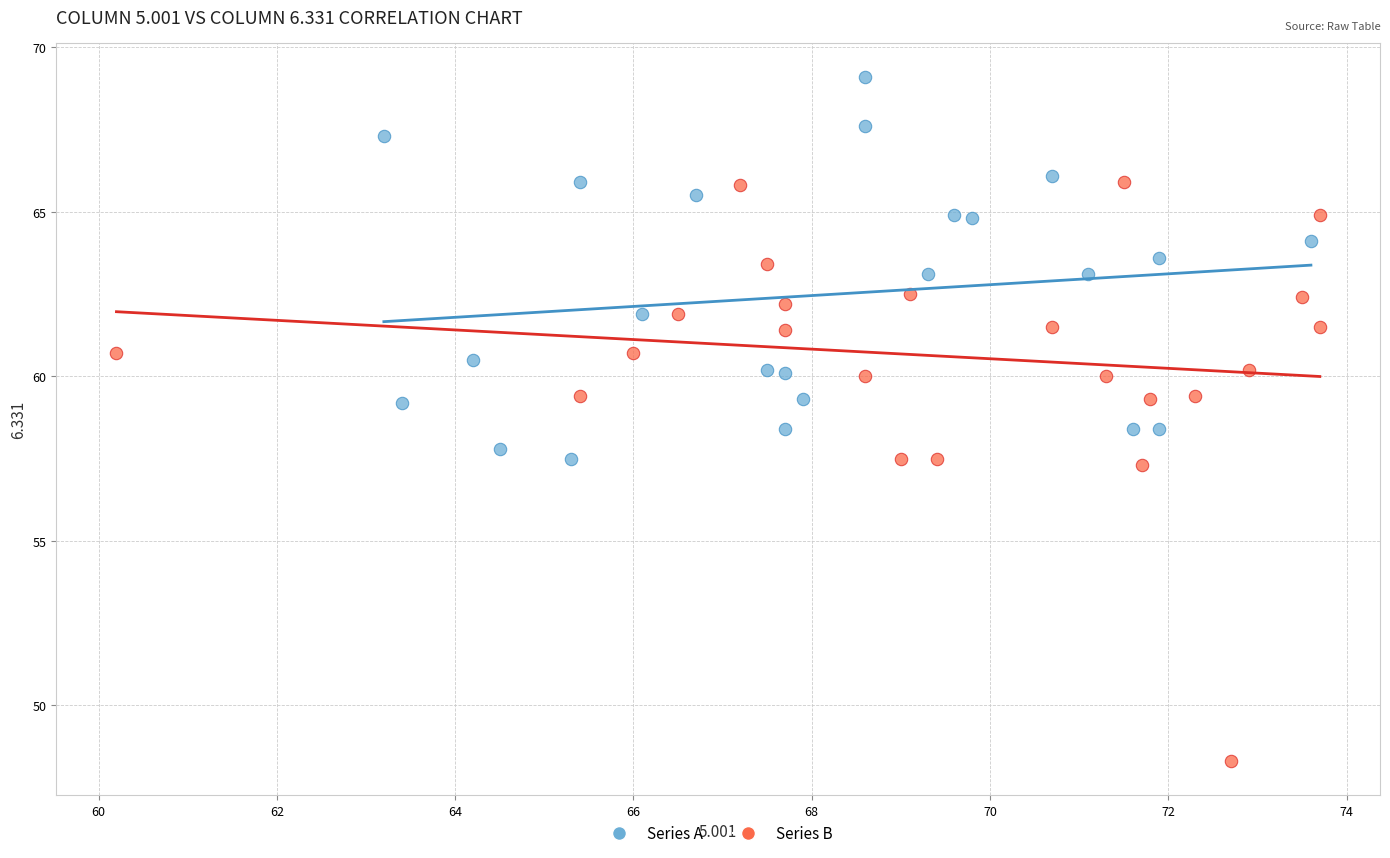

Which series has the largest Y range (max minus min)?

Series B